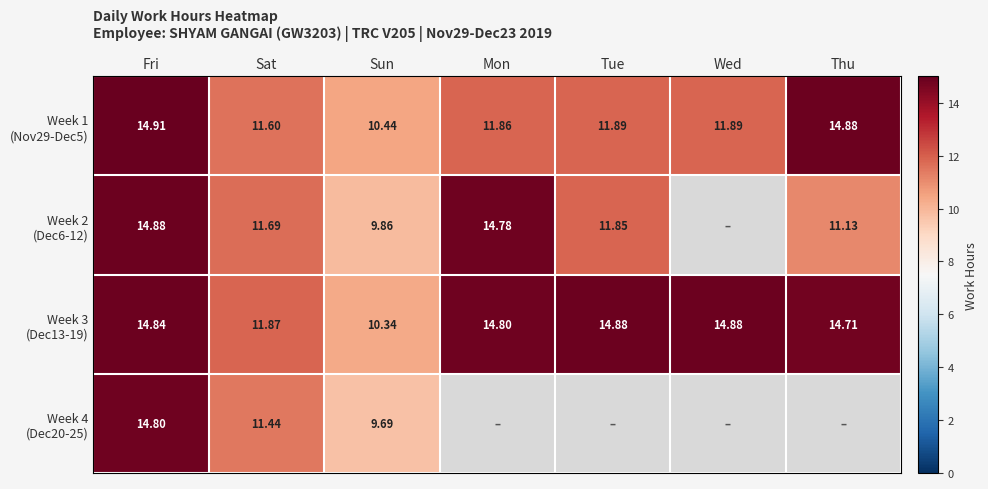

What is the maximum value shown in the chart?

14.9